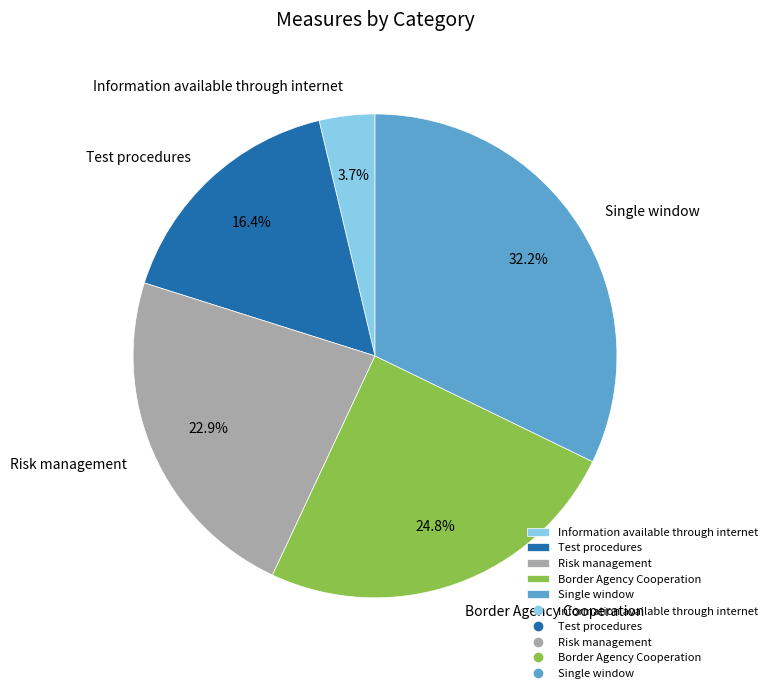

How many slices are in this pie chart?

5